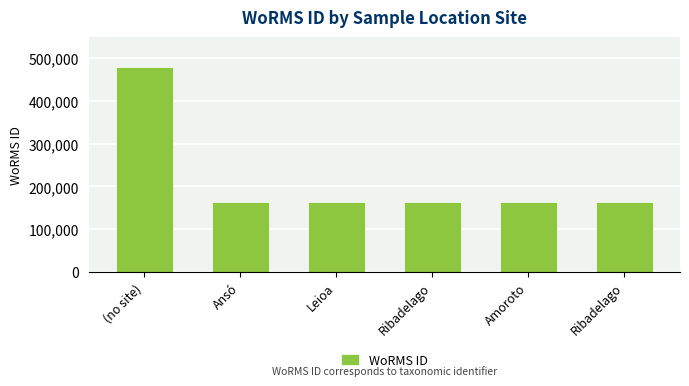

What is the sum of the values at Leioa and (no site)?

641285